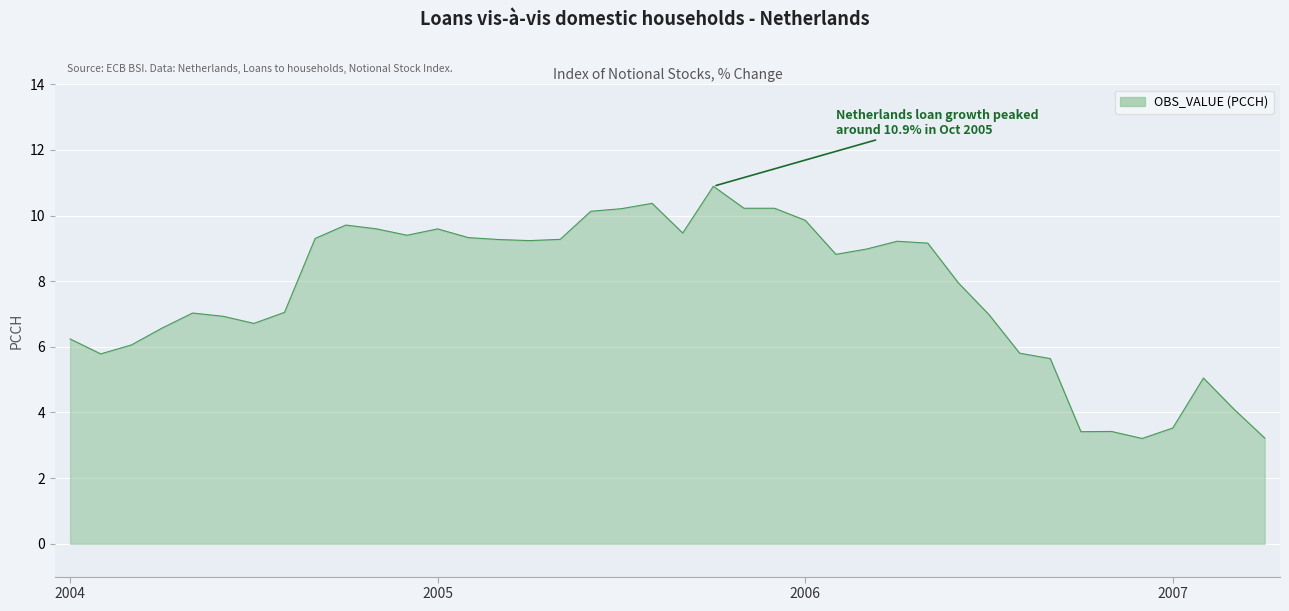

What is the greatest value displayed?

10.9